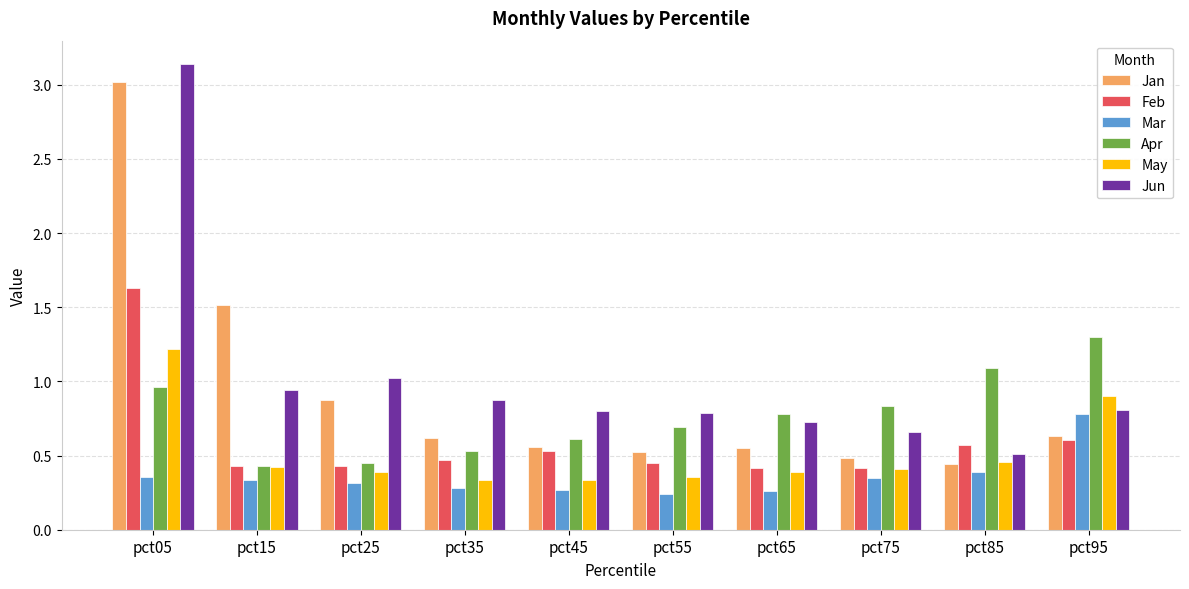

At which category is the sum across all series the highest?

pct05